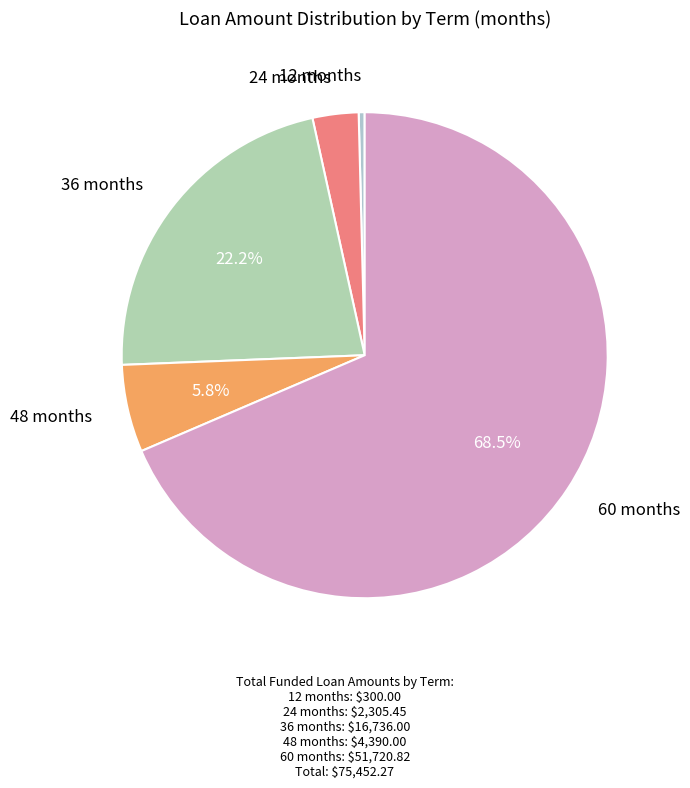

Count the number of slices in the pie.

5